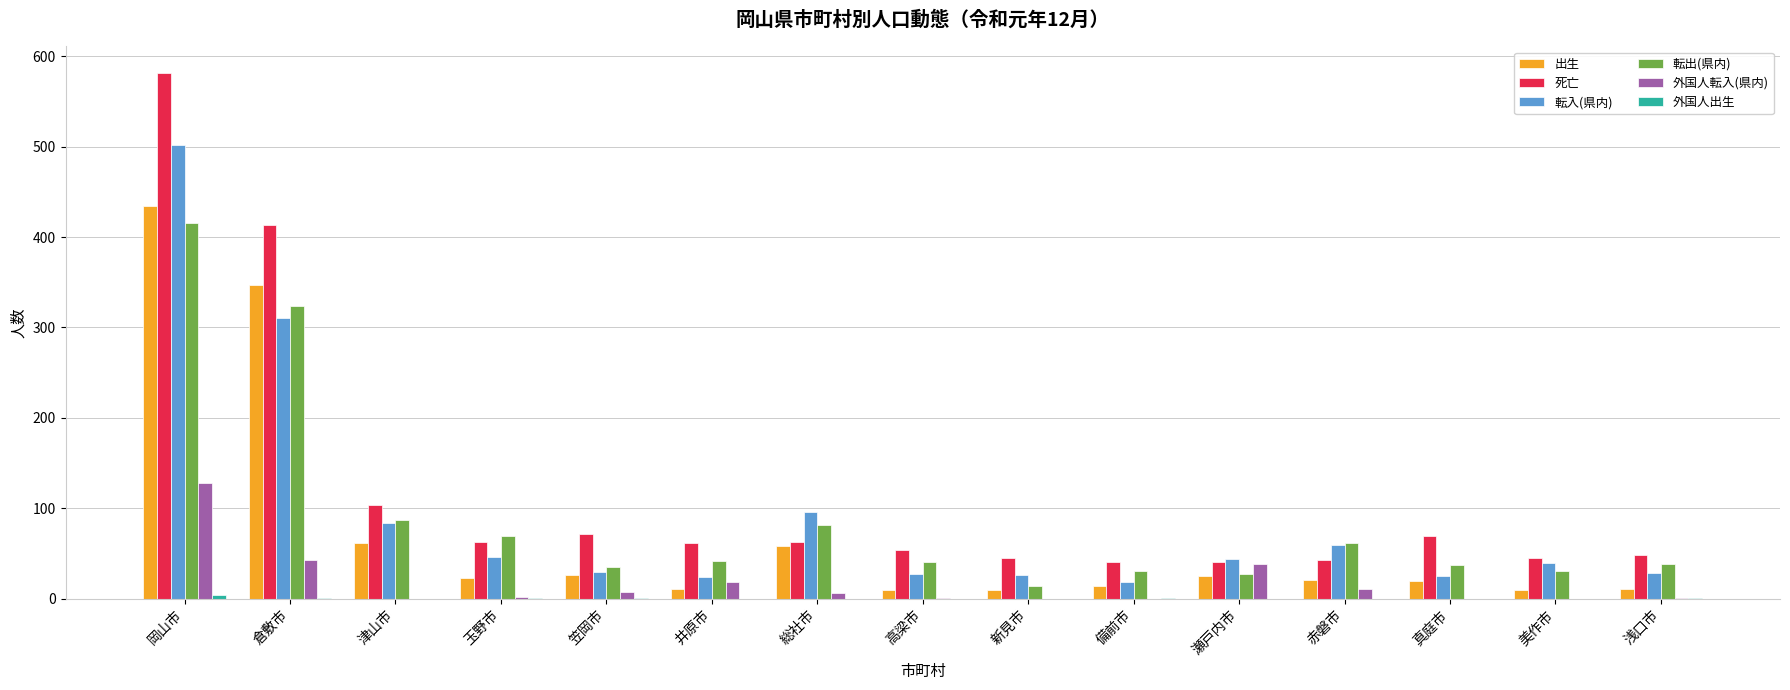

What is the sum of the 転入(県内) values at 浅口市 and 真庭市?

53